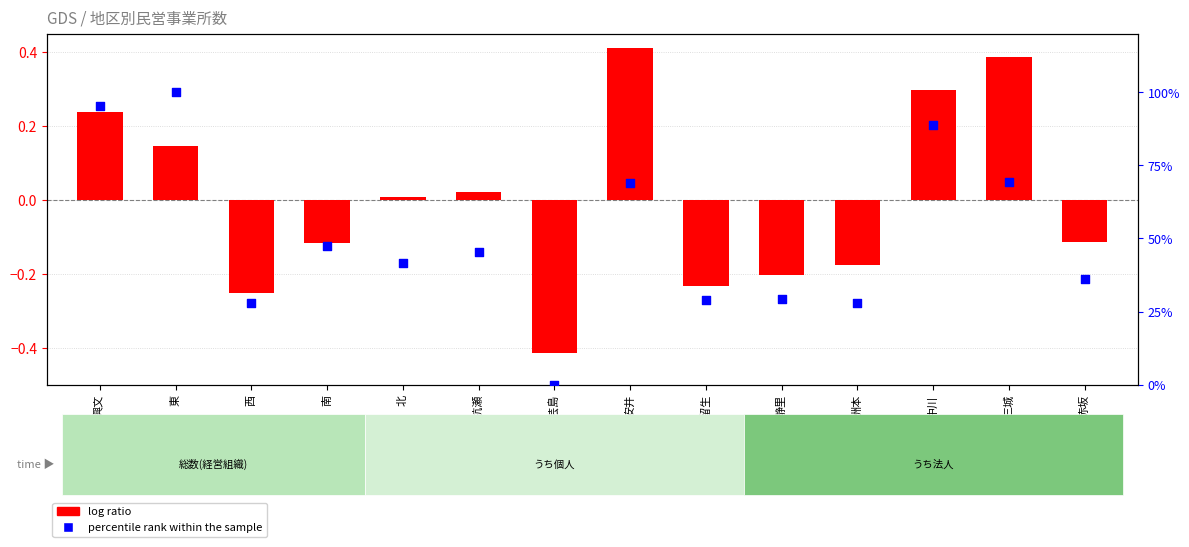

Which series has the widest spread of Y values?

percentile rank within the sample